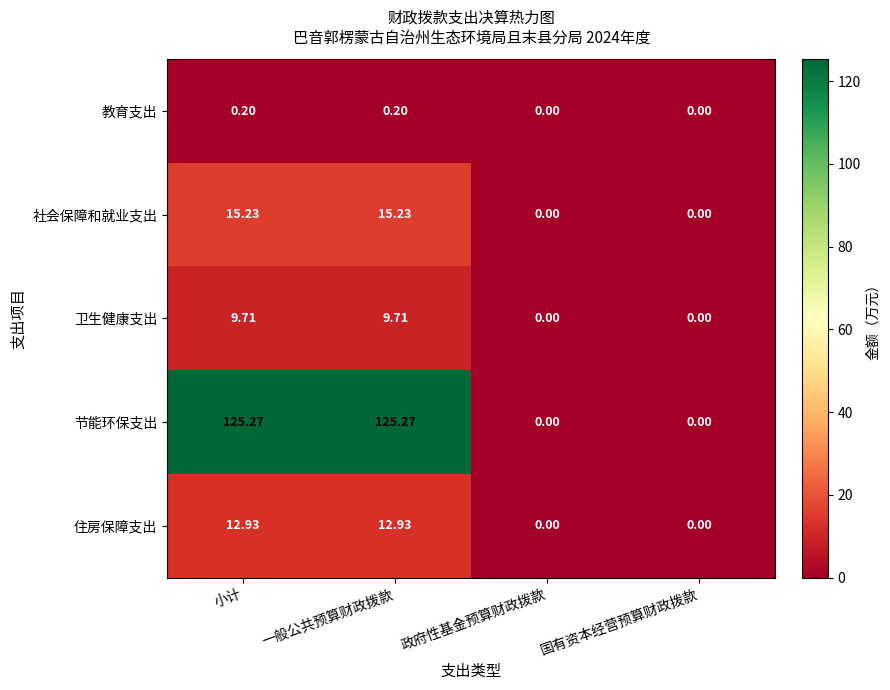

List the series in order of their peak value, highest first.

节能环保支出, 社会保障和就业支出, 住房保障支出, 卫生健康支出, 教育支出